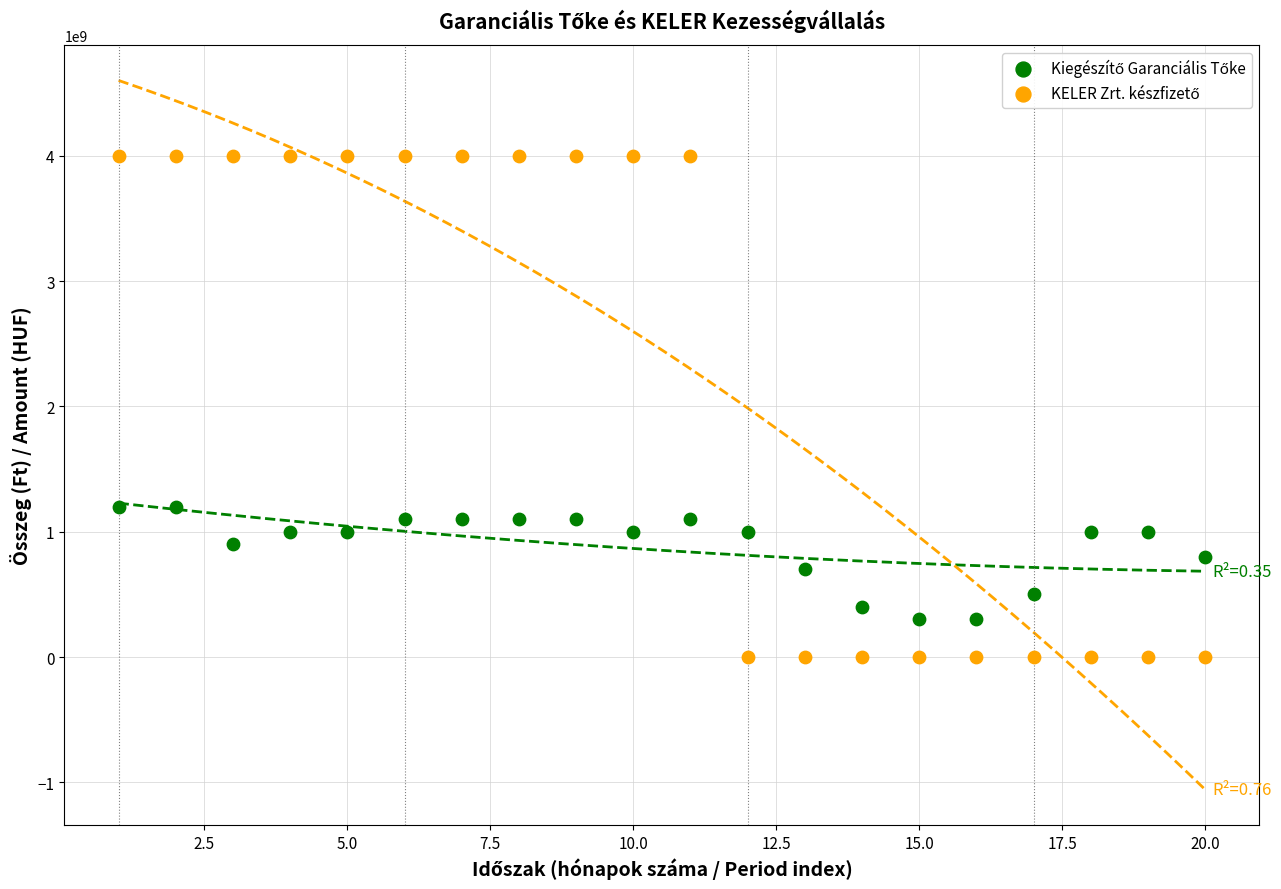

Across all data points, what is the range of X values (max minus min)?

19